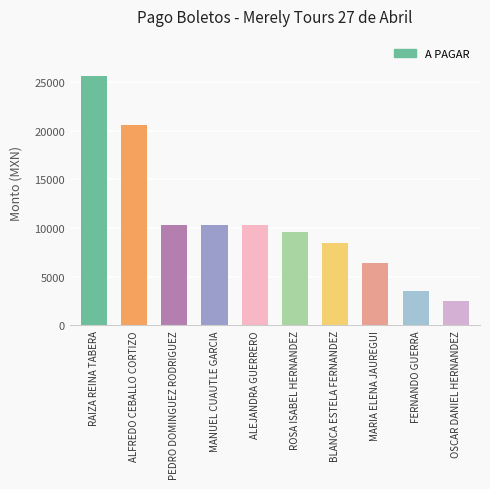

What is the sum of the values at BLANCA ESTELA FERNANDEZ and RAIZA REINA TABERA?

34125